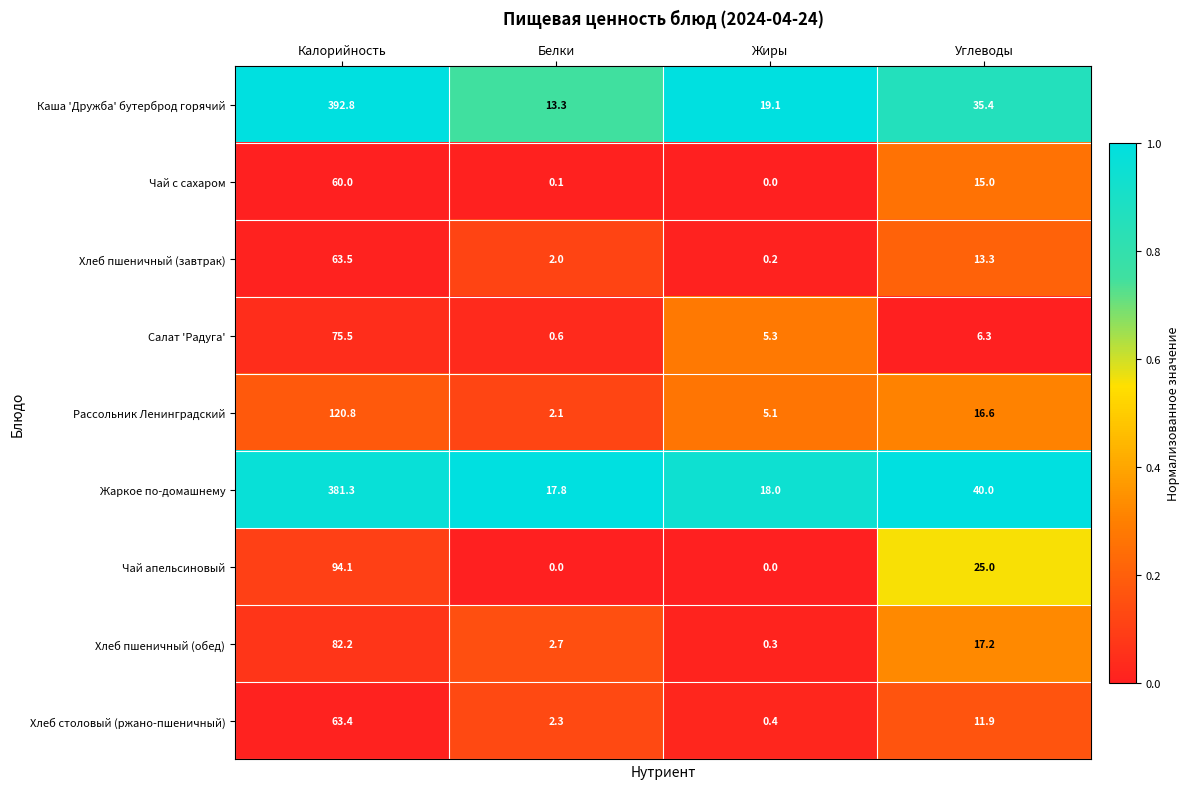

List the series in order of their peak value, highest first.

Каша 'Дружба' бутерброд горячий, Жаркое по-домашнему, Рассольник Ленинградский, Чай апельсиновый, Хлеб пшеничный (обед), Салат 'Радуга', Хлеб пшеничный (завтрак), Хлеб столовый (ржано-пшеничный), Чай с сахаром